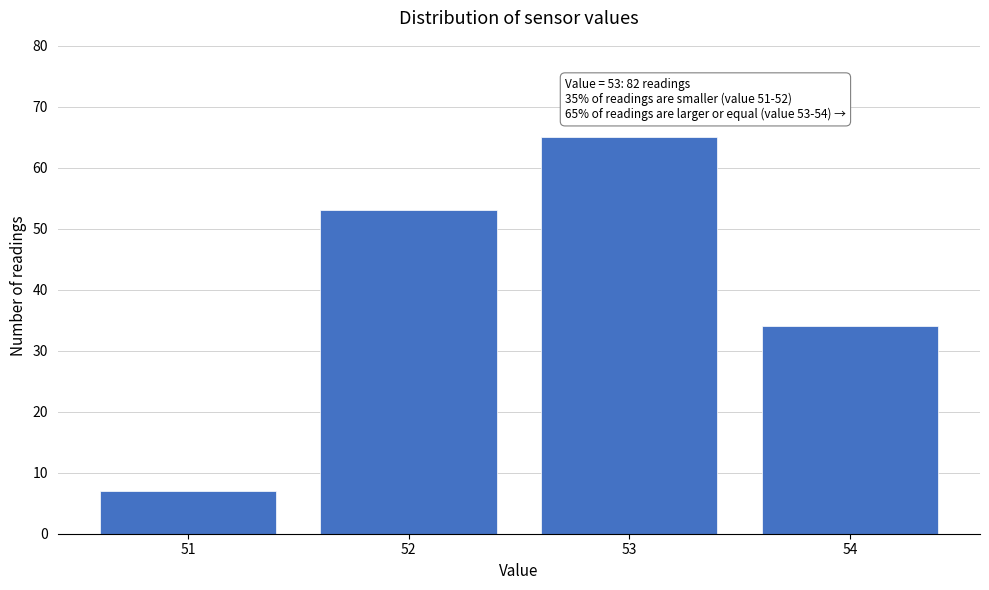

Reading left to right, list all the values displayed in this chart.

7	53	65	34